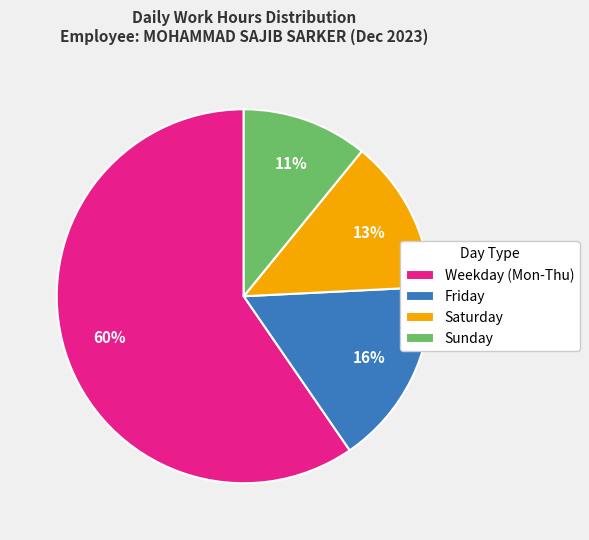

Is there any slice that represents more than half of the pie?

Yes